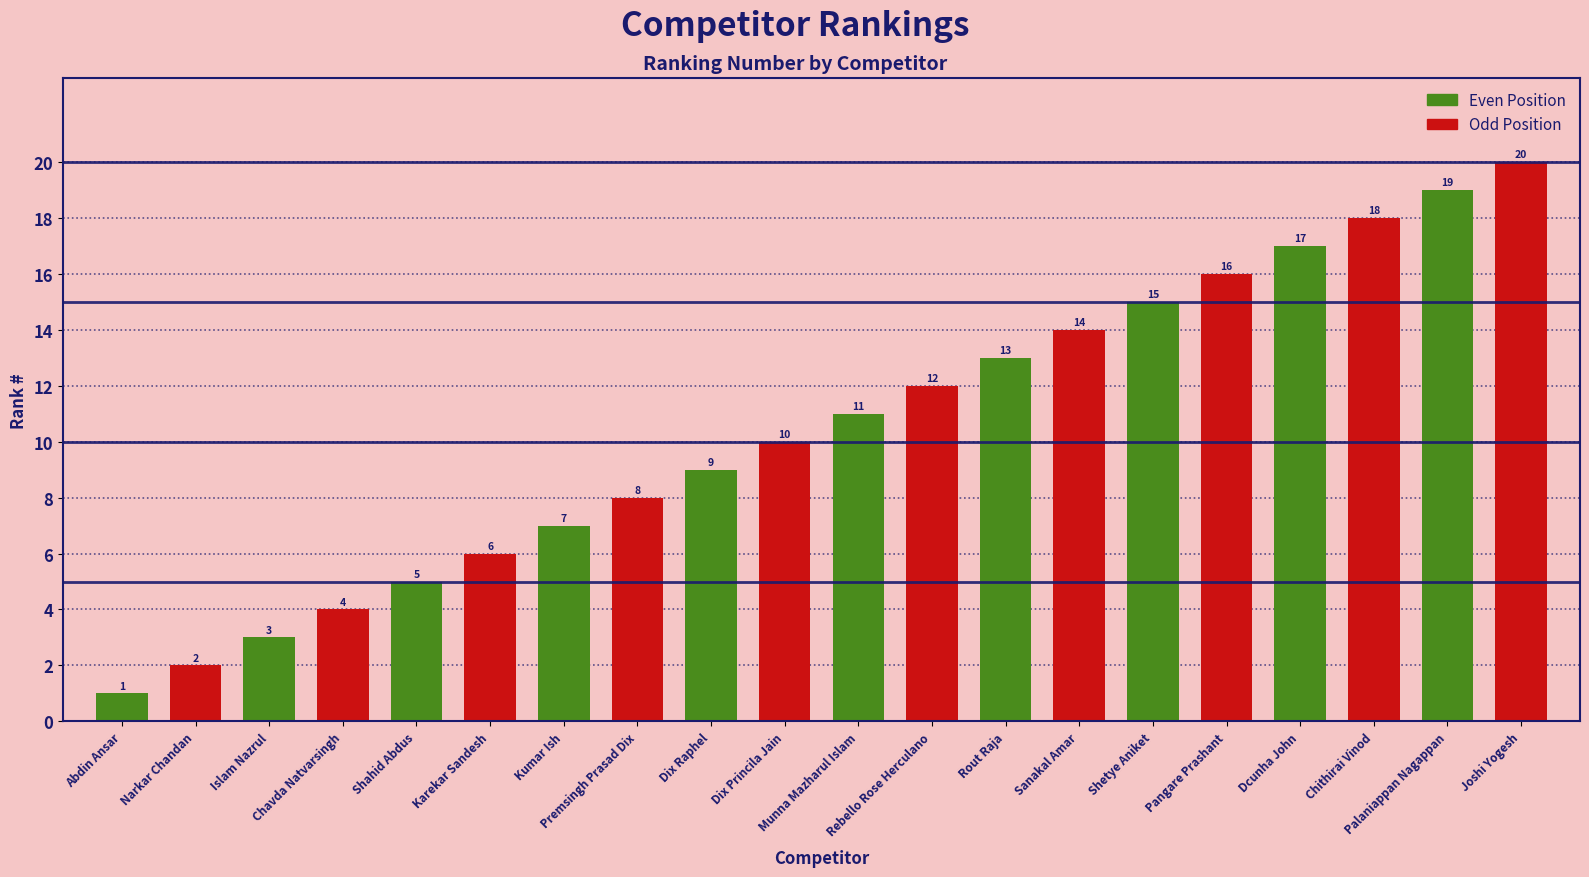

What is the maximum value shown in the chart?

20